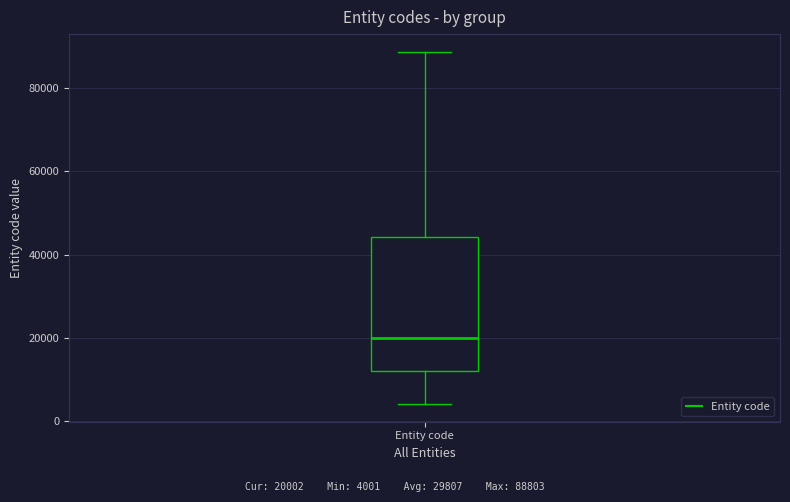

Transcribe this box plot: give where the median line is, the range the box spans, and where the two whiskers end, as read against the y-axis. The values are not printed on the chart, so give them approximately, as read against the axis.

median 20000, box 12000 to 44000, whiskers 4000 to 88000